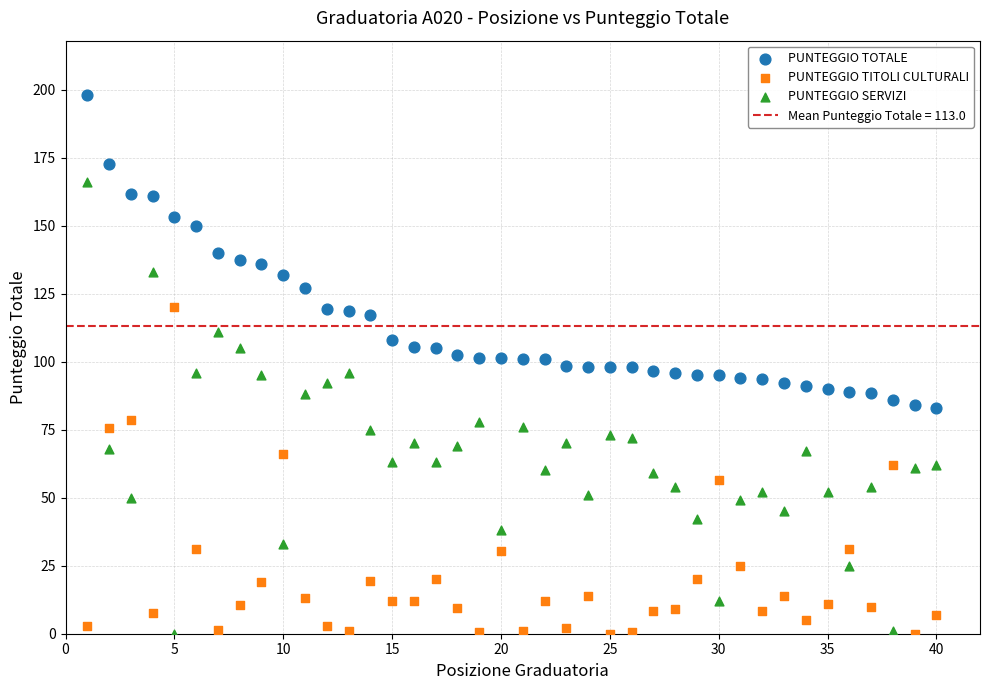

Which series has the widest spread of Y values?

PUNTEGGIO SERVIZI